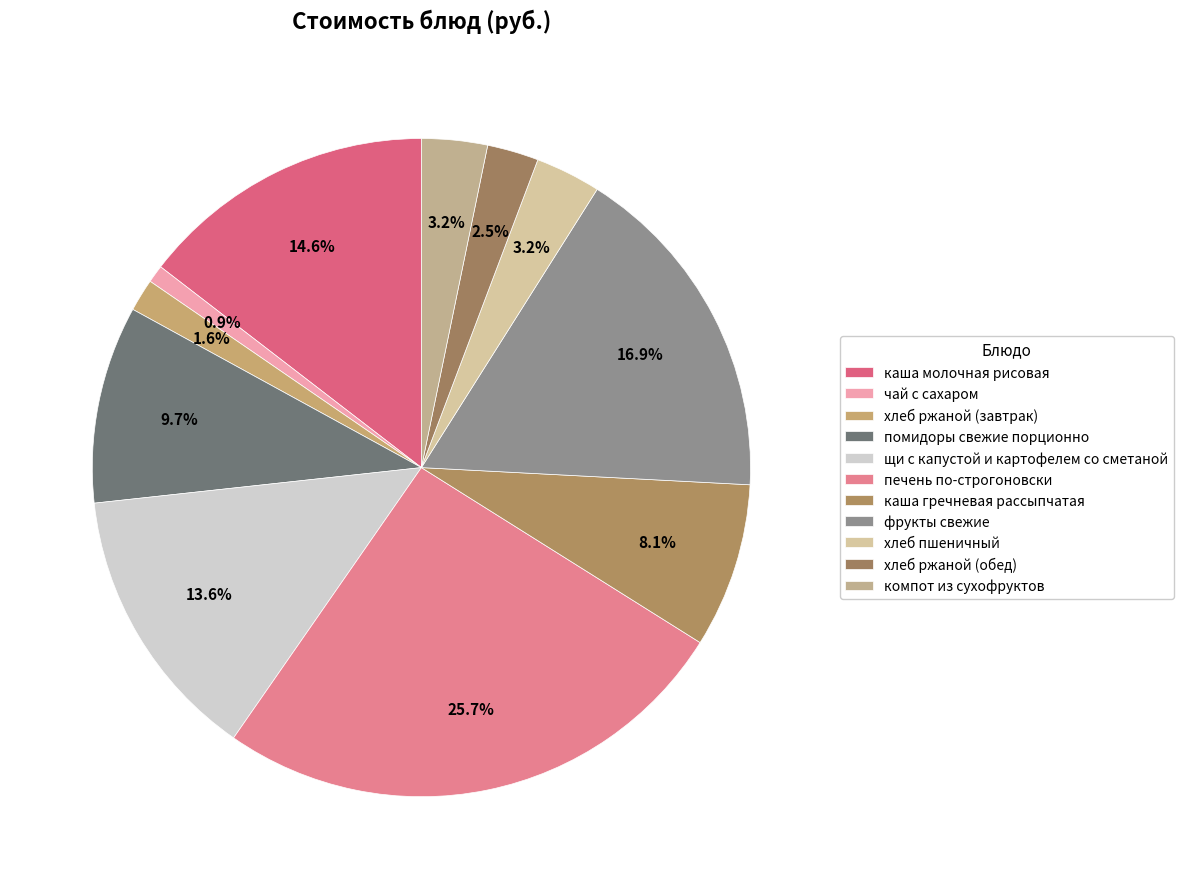

Which category has the smallest portion of the pie?

чай с сахаром